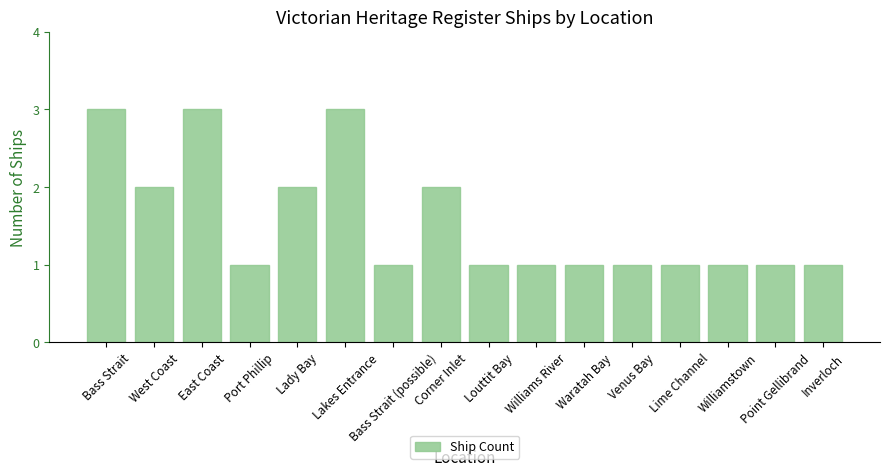

Between Bass Strait and Venus Bay, which is larger?

Bass Strait